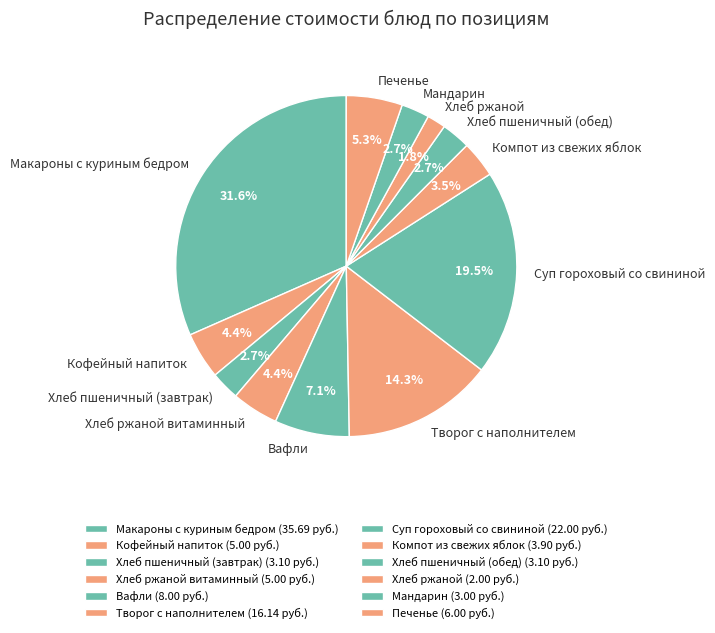

Count the number of slices in the pie.

12